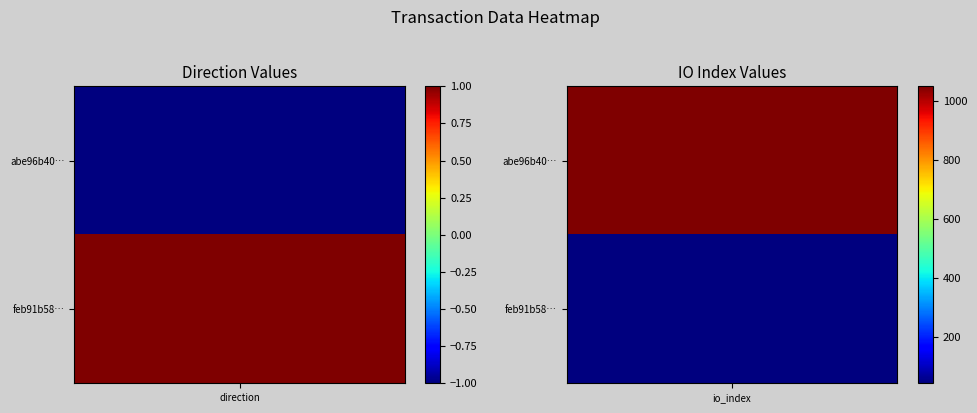

What is the minimum value for abe96b4082c2f369ba79017739a104d335ccc2d?

-1